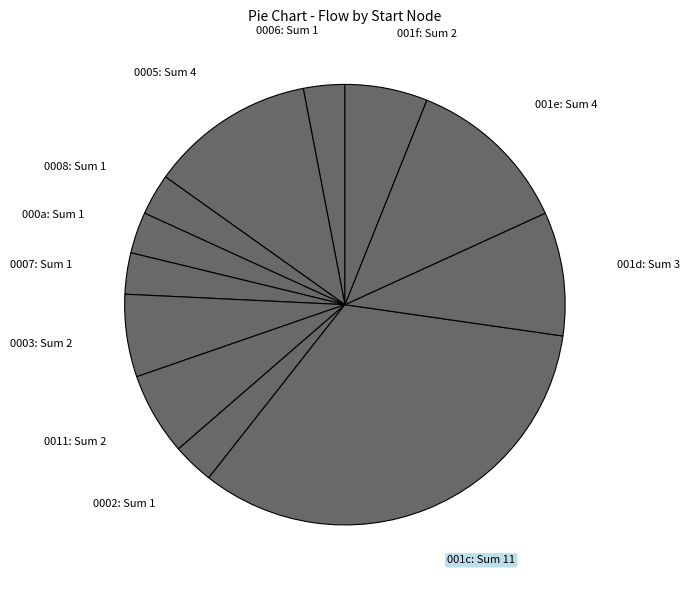

Count the number of slices in the pie.

12